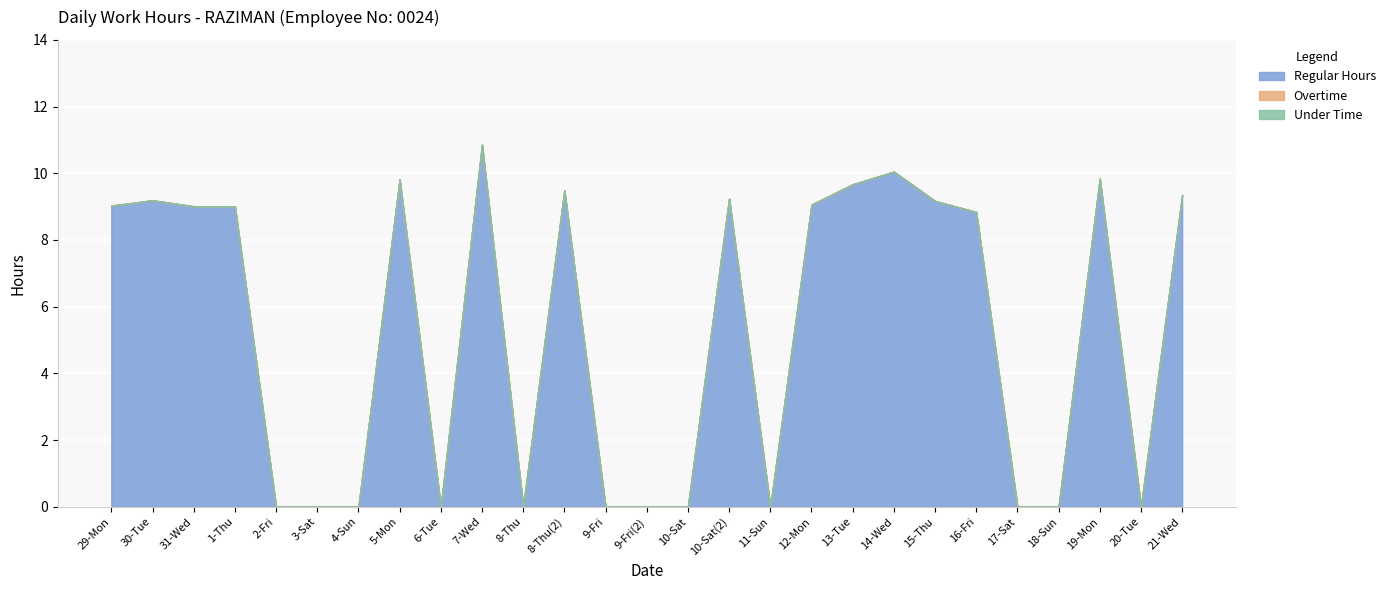

Count the number of data series in this chart.

3